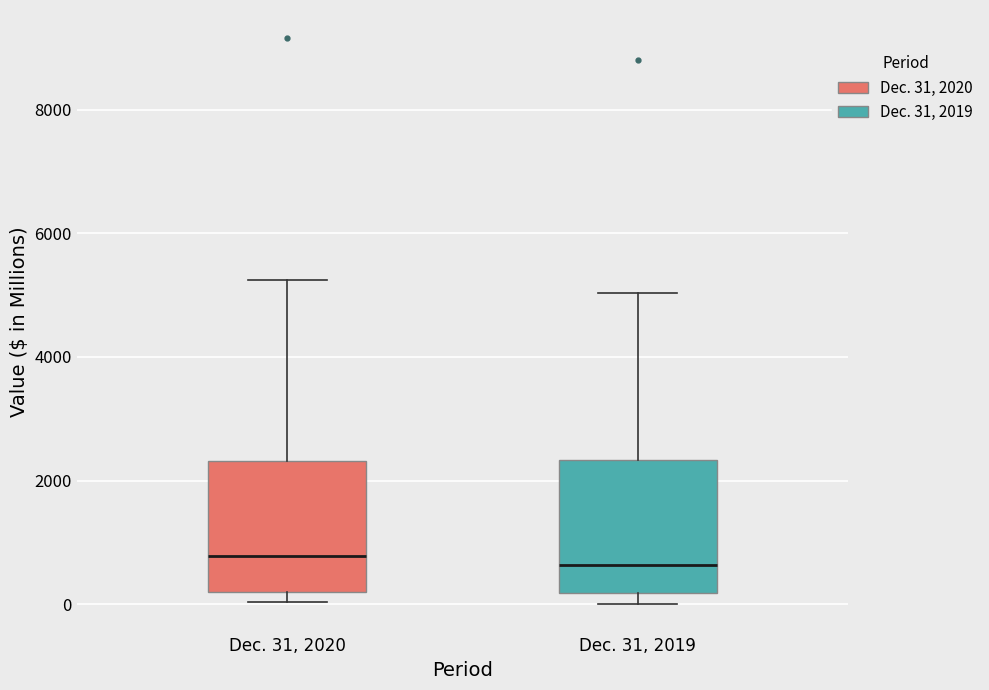

Reading left to right, read every box against the y-axis: the position of its median line, the range the box covers, and the ends of its whiskers. The values are not printed on the chart, so give them approximately, as read against the axis.

Dec. 31, 2020: median 800, box 200 to 2400, whiskers 0 to 5200
Dec. 31, 2019: median 600, box 200 to 2400, whiskers 0 to 5000